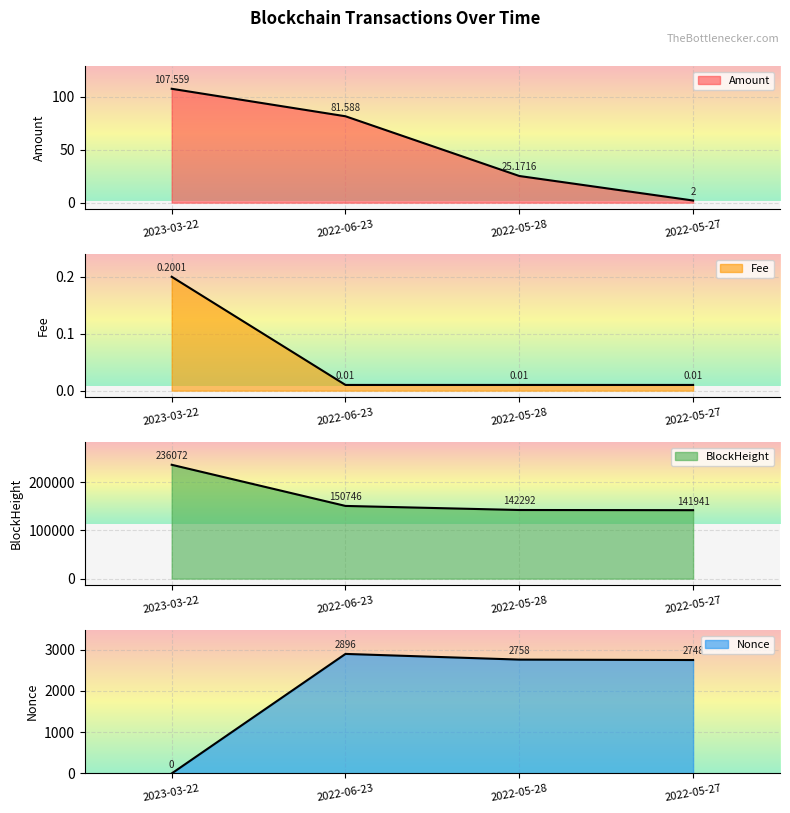

Where does the Nonce series first go above 2758?

2022-06-23